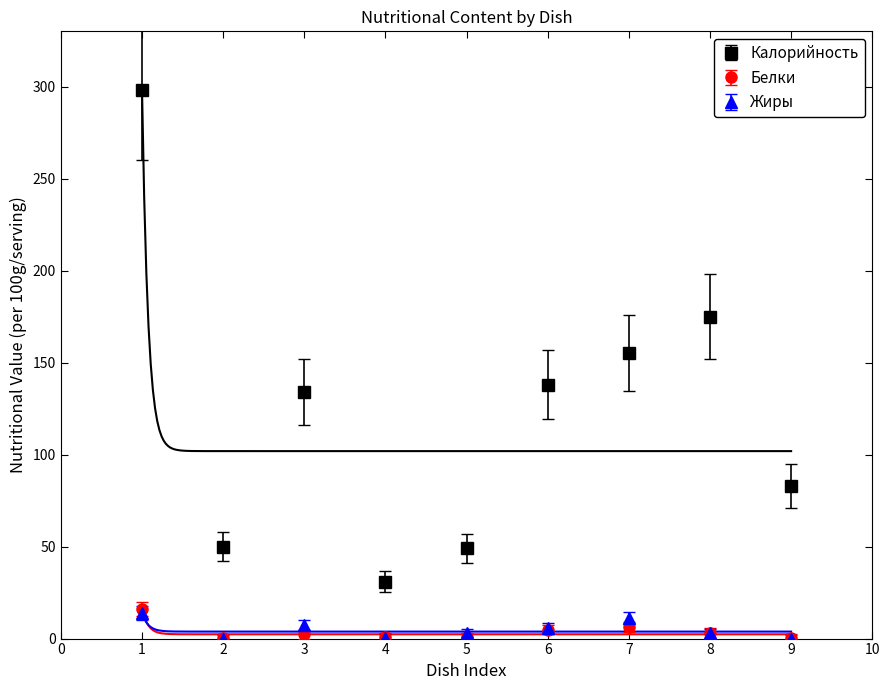

What is the minimum value for Калорийность?

31.0